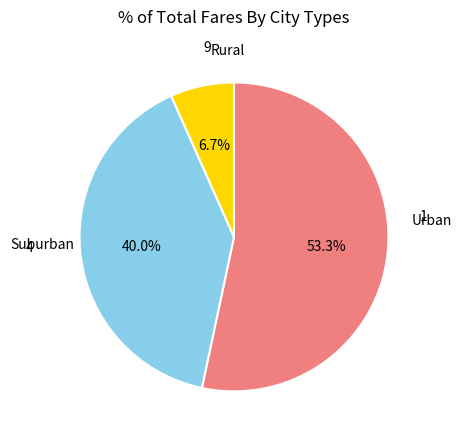

Is there any slice that represents more than half of the pie?

Yes